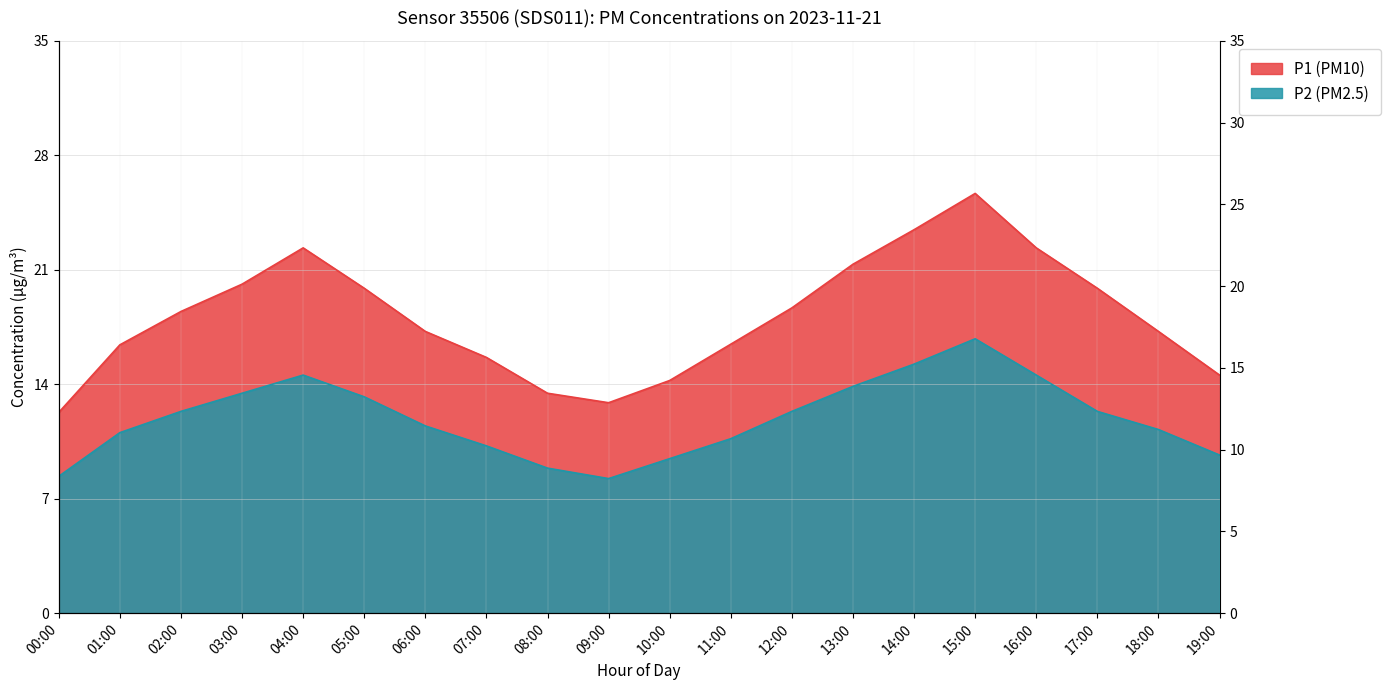

What value does the P2 series have at 03:00?

13.4